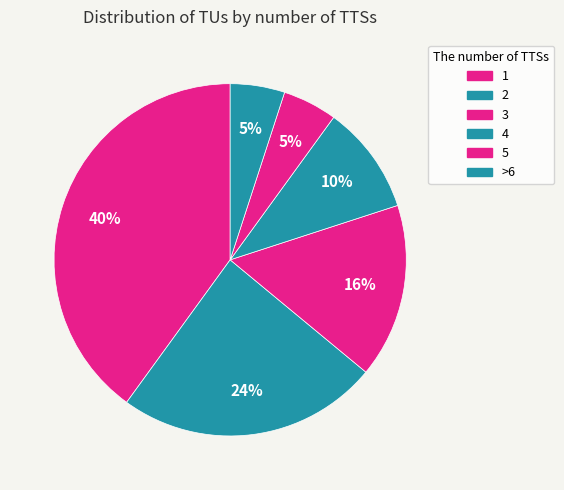

Is it true that 4 is 10% of the pie?

True